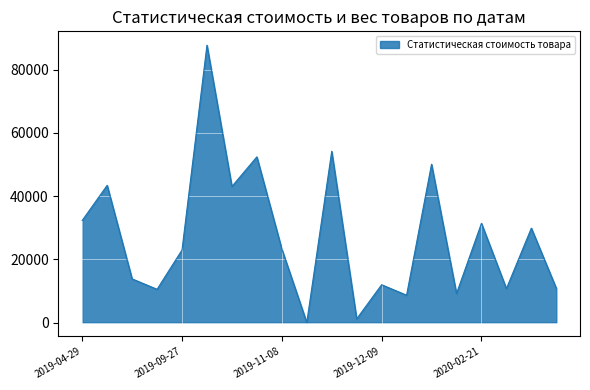

What is the greatest value displayed?

87784.1